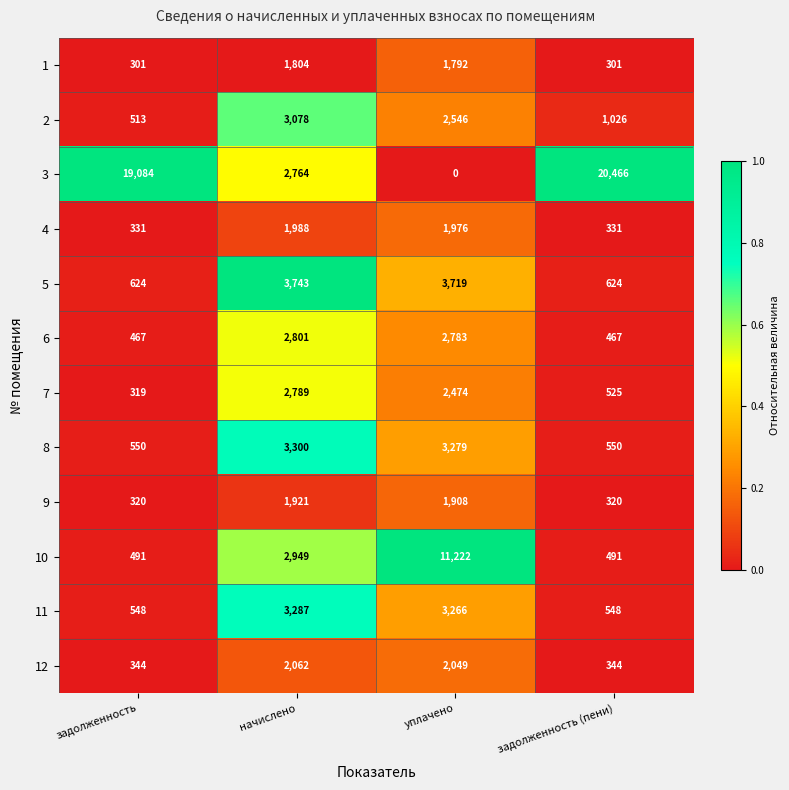

Which series changed the most between уплачено and задолженность (пени)?

3